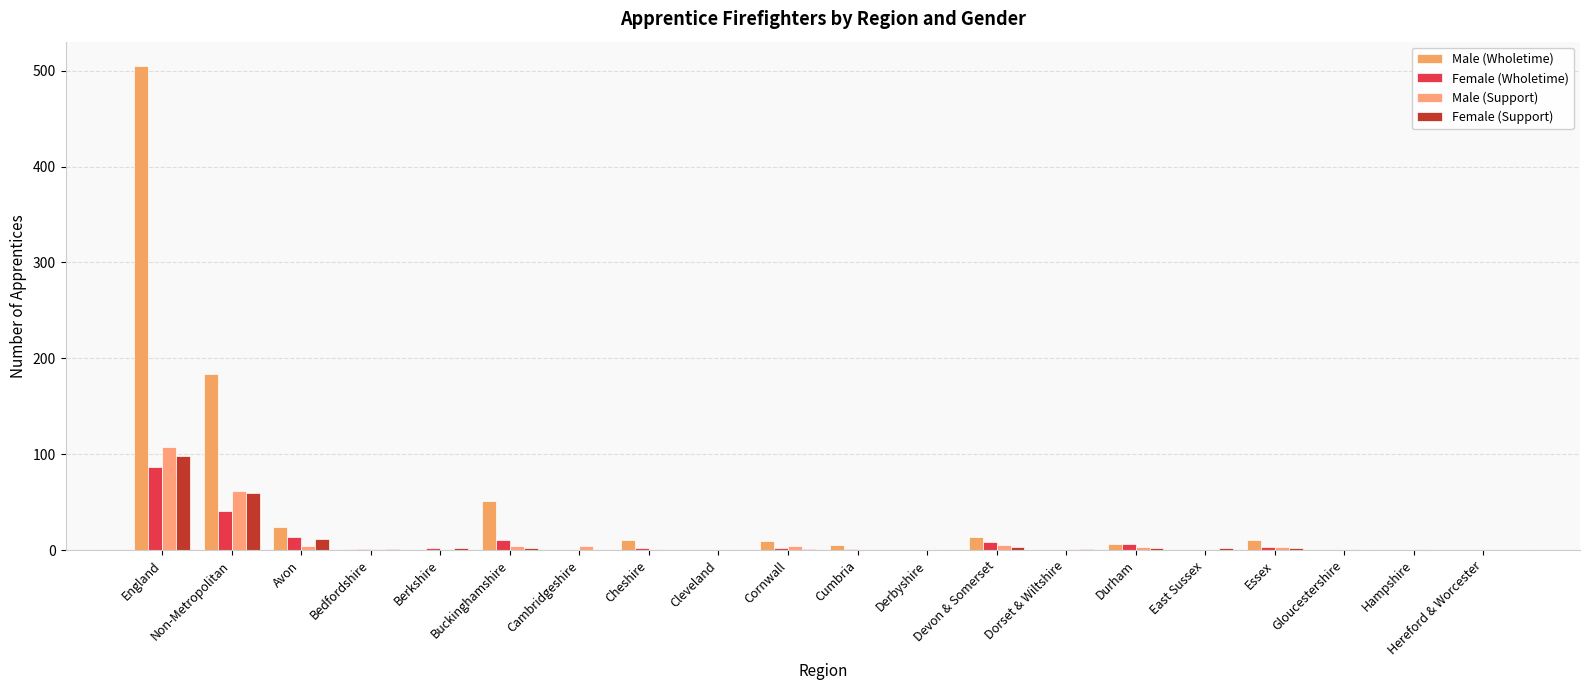

True or false: Male (Support) has a value of 2 at Gloucestershire.

False